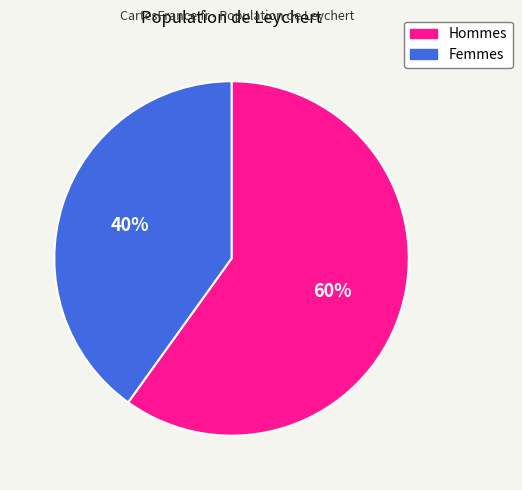

To the nearest percent, what percentage of the pie is Femmes?

40%